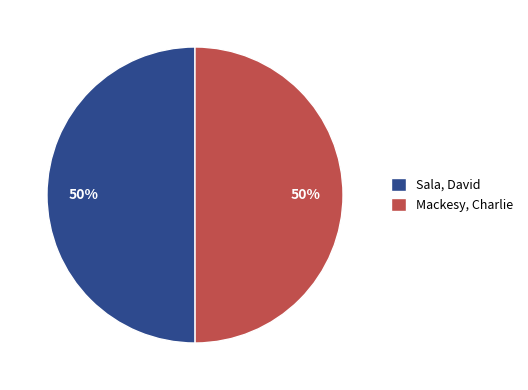

To the nearest percent, what portion does Sala, David represent?

50%